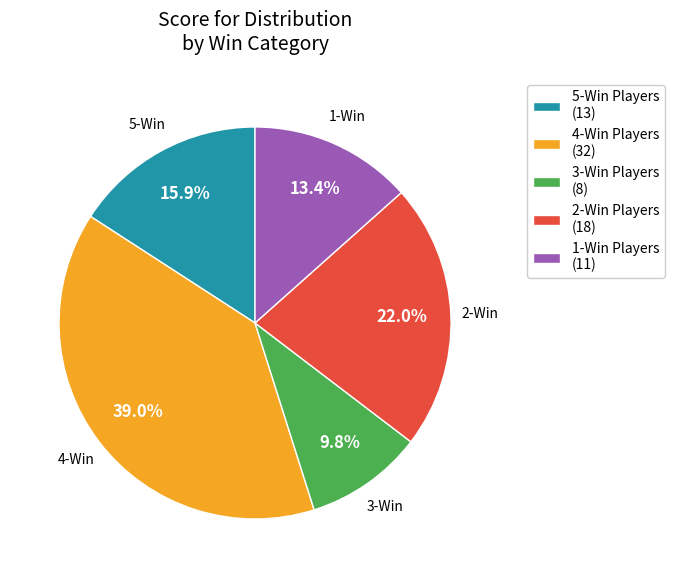

Does 1-Win Players (11) represent more than half of the total?

No